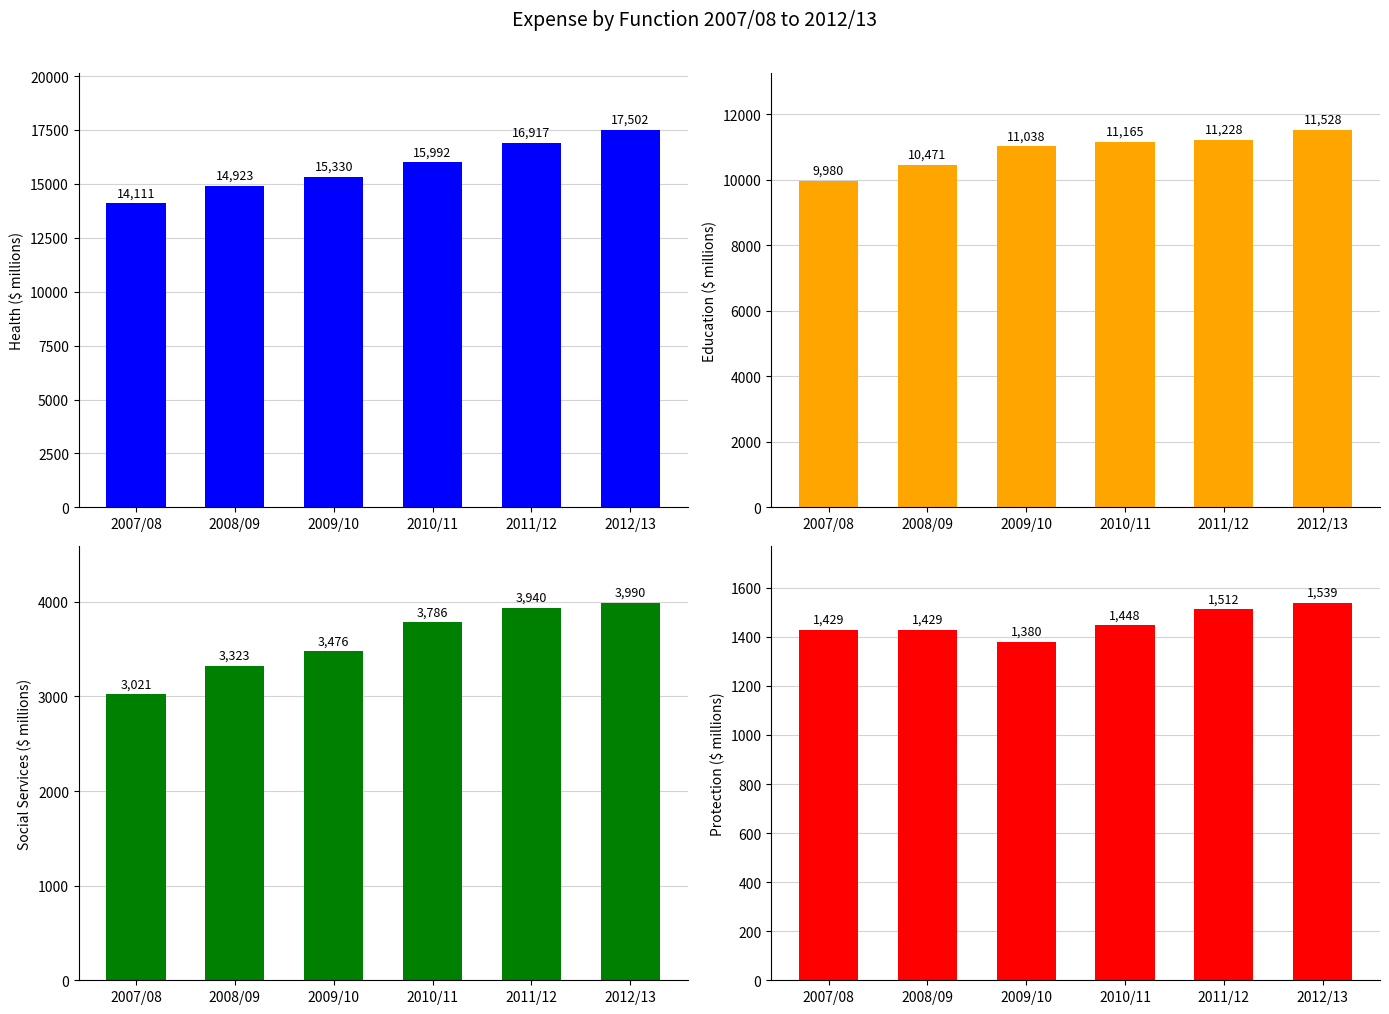

How many series are shown in this chart?

4